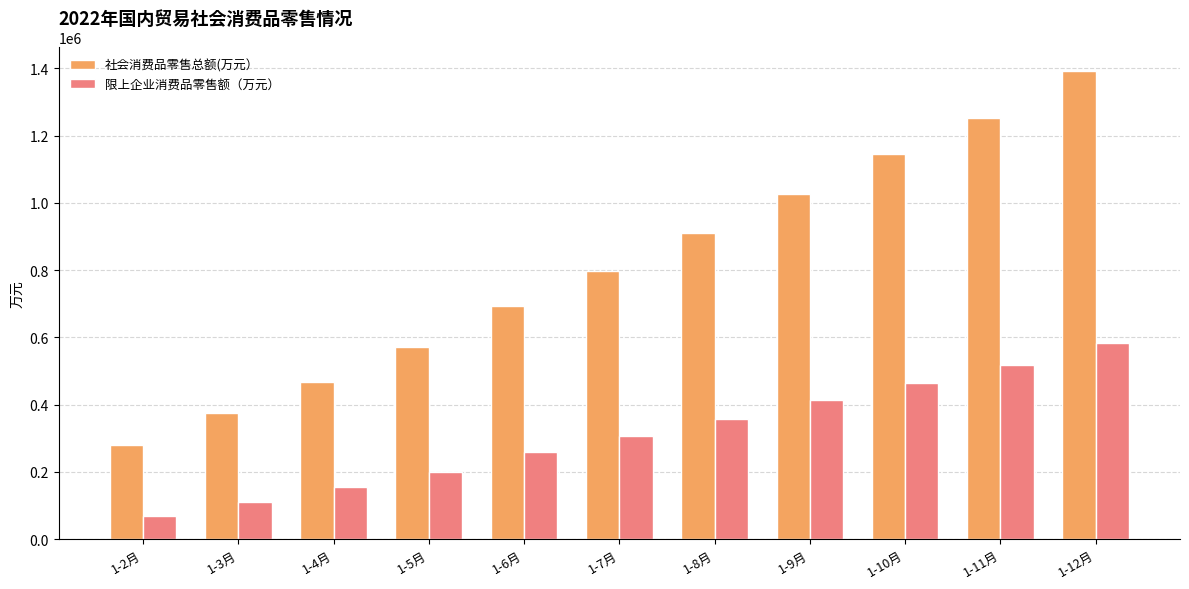

Reading left to right, list all the values displayed in this chart.

社会消费品零售总额(万元）: 1-2月=278521.0	1-3月=375217.3	1-4月=467941.3	1-5月=571906.8	1-6月=693193.8	1-7月=797380.0	1-8月=910072.0	1-9月=1026981.1	1-10月=1145490.2	1-11月=1251993.6	1-12月=1392608.0
限上企业消费品零售额（万元）: 1-2月=67628.0	1-3月=111140.5	1-4月=155580.4	1-5月=200411.9	1-6月=258387.4	1-7月=307205.5	1-8月=356593.0	1-9月=413419.2	1-10月=465014.3	1-11月=518470.0	1-12月=583318.5